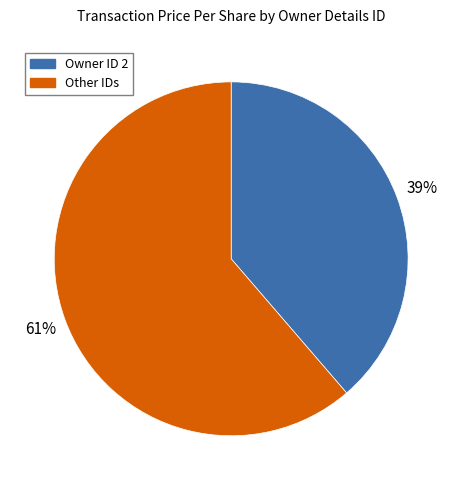

How many segments does this pie chart have?

2